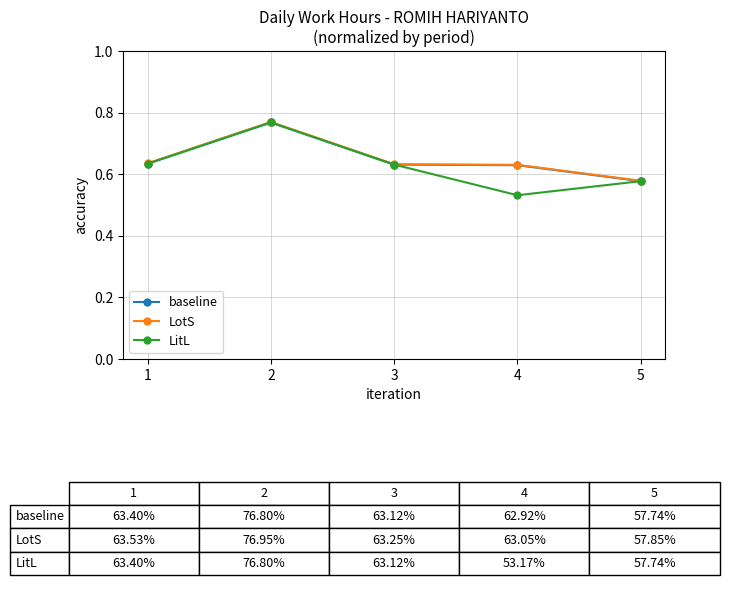

Which series has the widest spread of values?

LitL